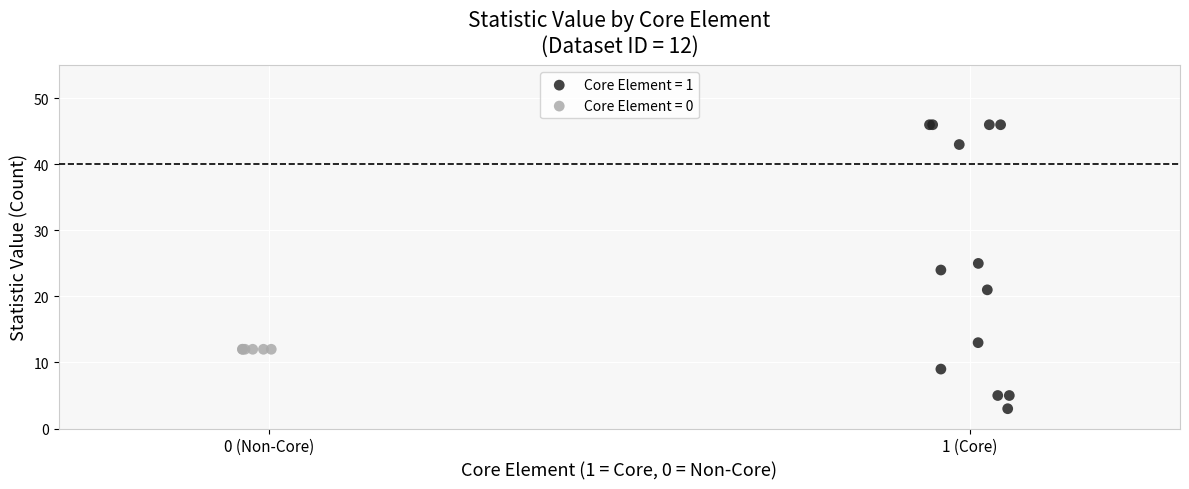

Which series contains the lowest Y value?

Core Element = 1